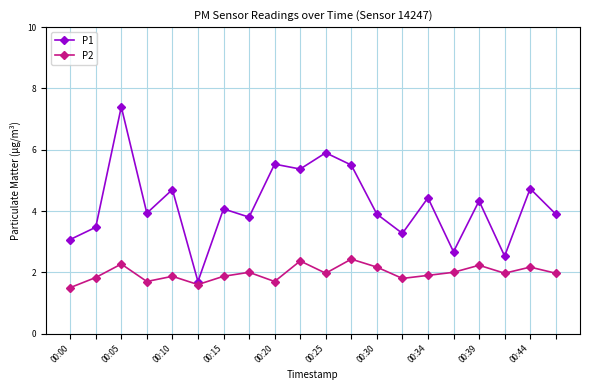

Which series has the largest total across all categories?

P1